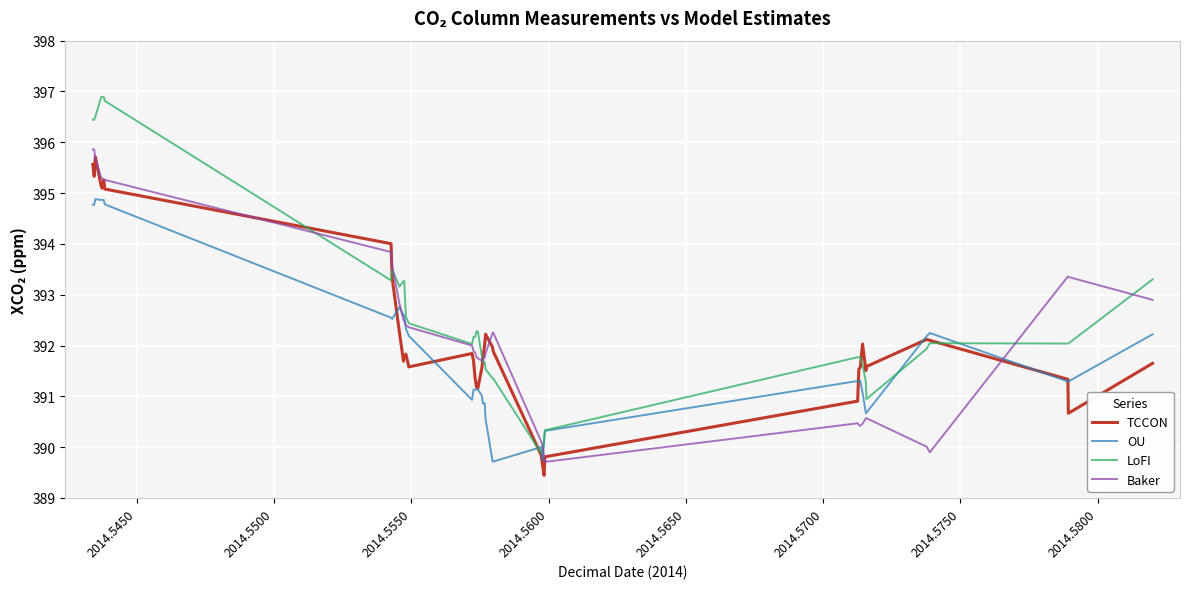

What is the greatest value displayed?

396.9